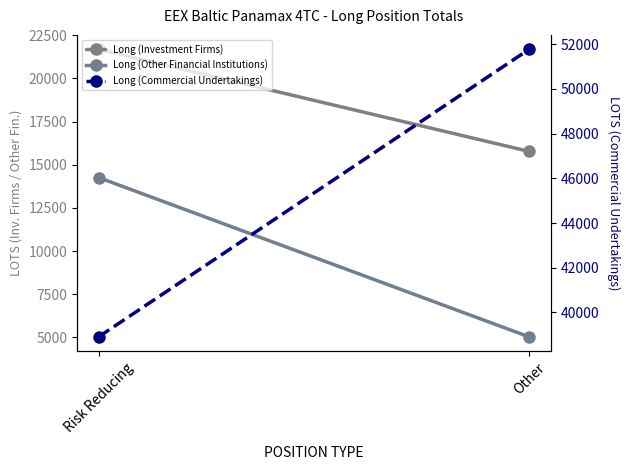

List the series in order of their peak value, lowest first.

Long (Other Financial Institutions), Long (Investment Firms), Long (Commercial Undertakings)